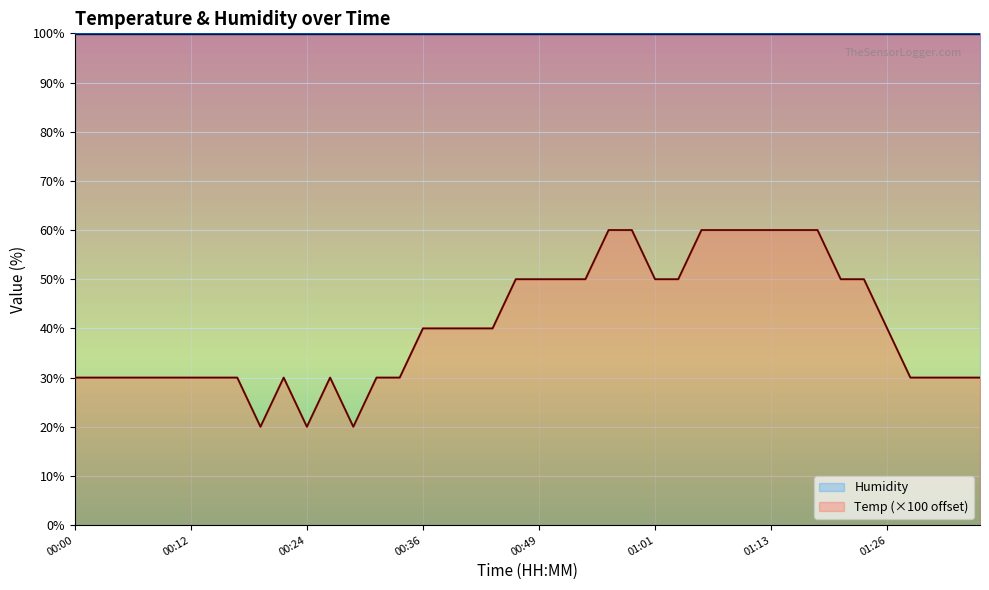

Where does the data first go above 40?

00:36